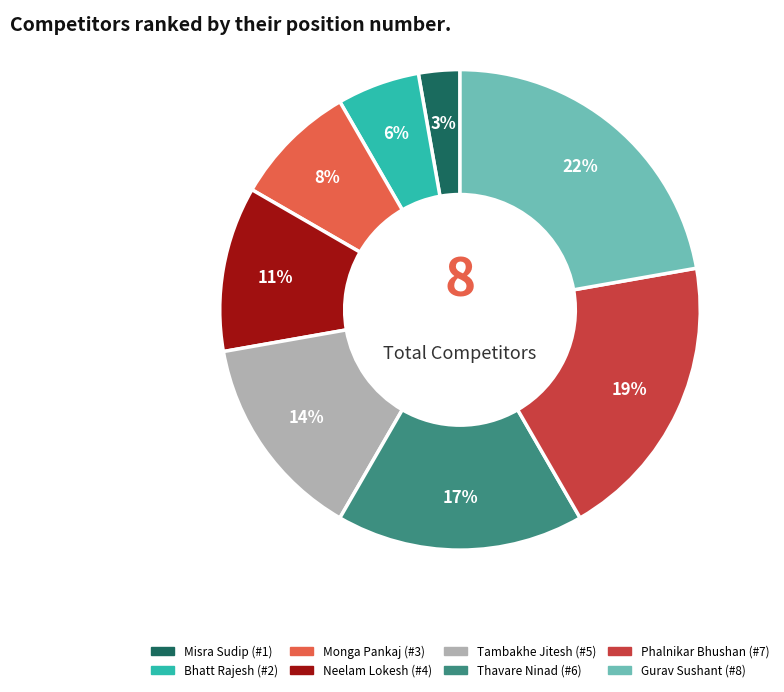

Do Thavare Ninad and Monga Pankaj together represent more than half of the pie?

No